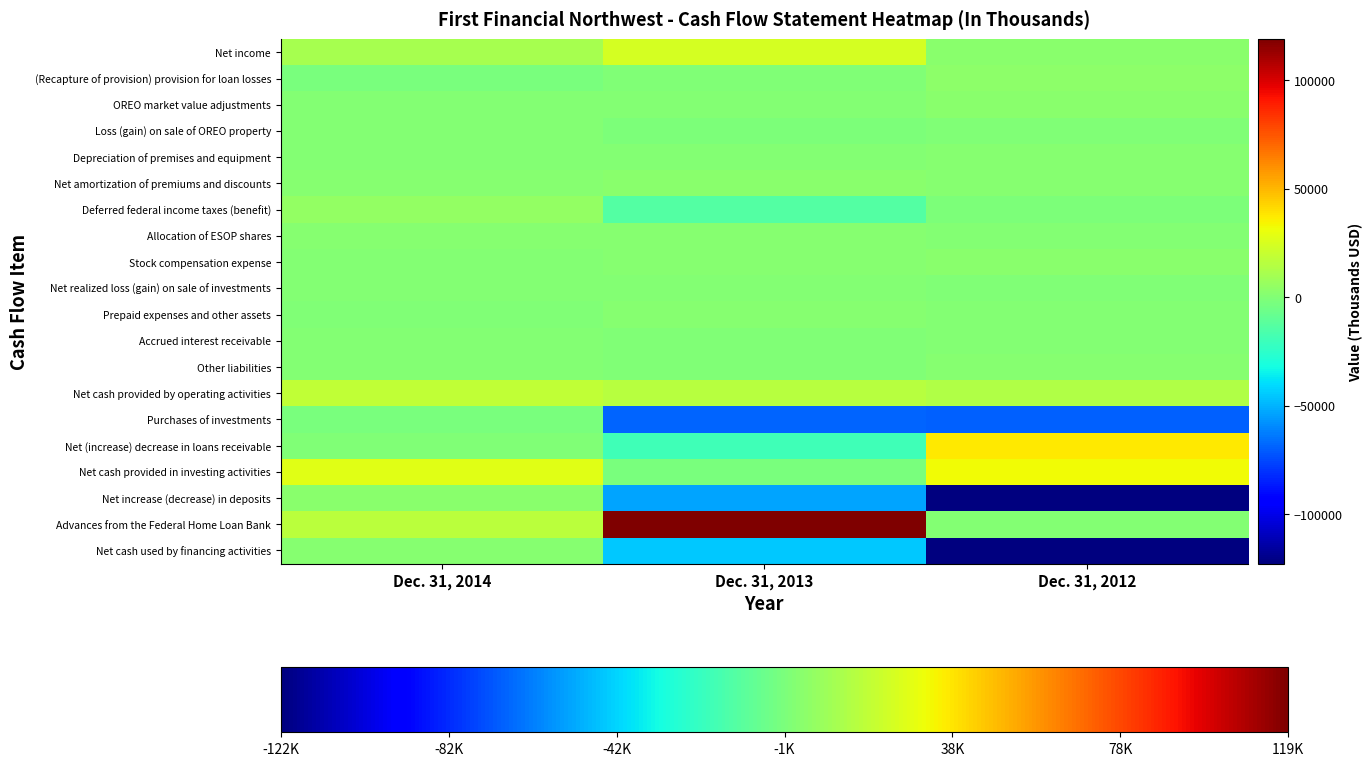

What is the maximum value shown in the chart?

119010